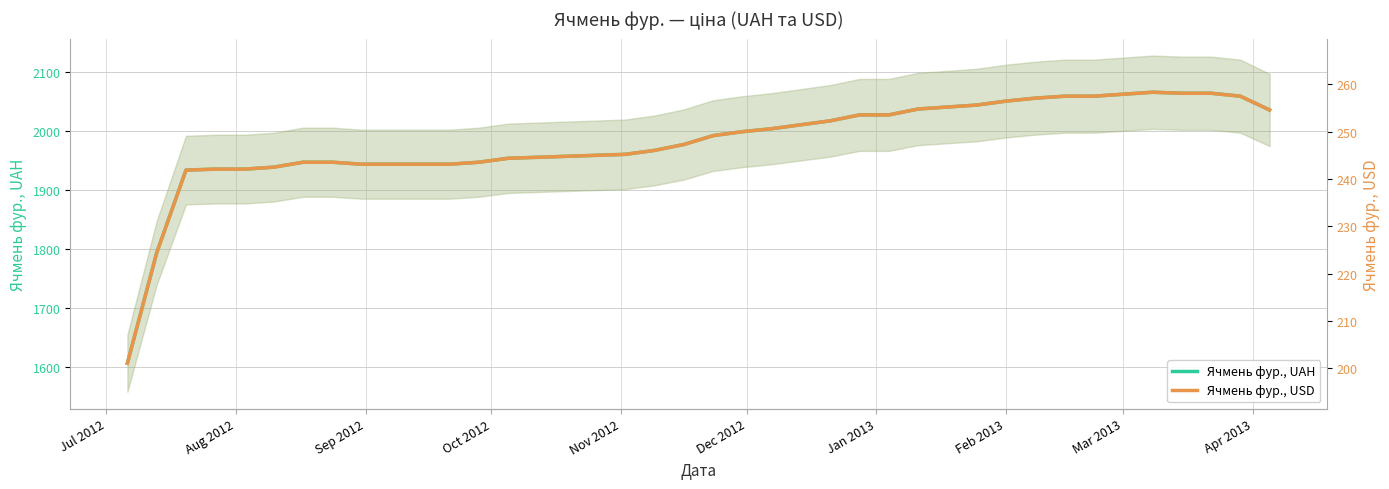

At how many categories does at least one series exceed 295?

40